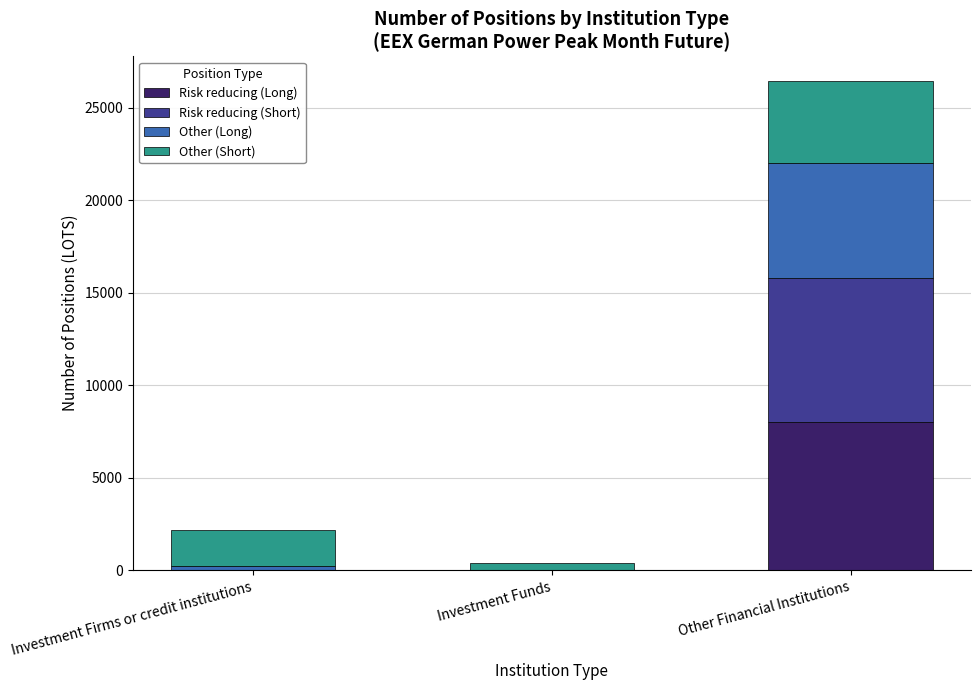

Is it true that Risk reducing (Long) equals -2926 at Investment Funds?

False